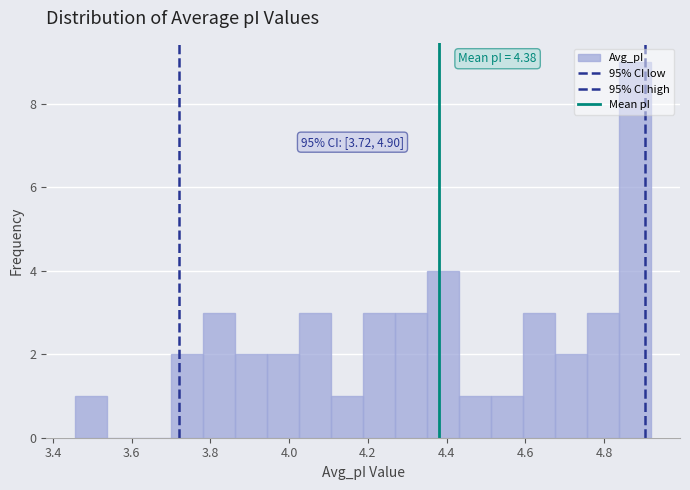

Over which range of the x-axis is the bar tallest?

4.84 to 4.92